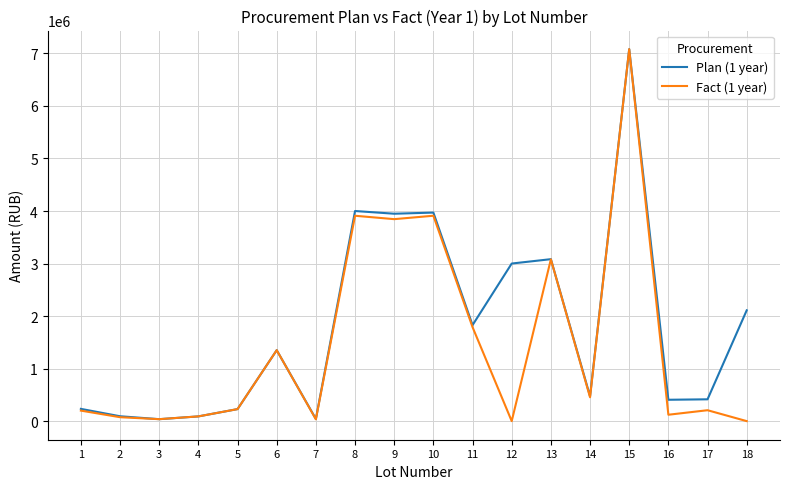

What are all the series names shown in the legend?

Plan (1 year), Fact (1 year)